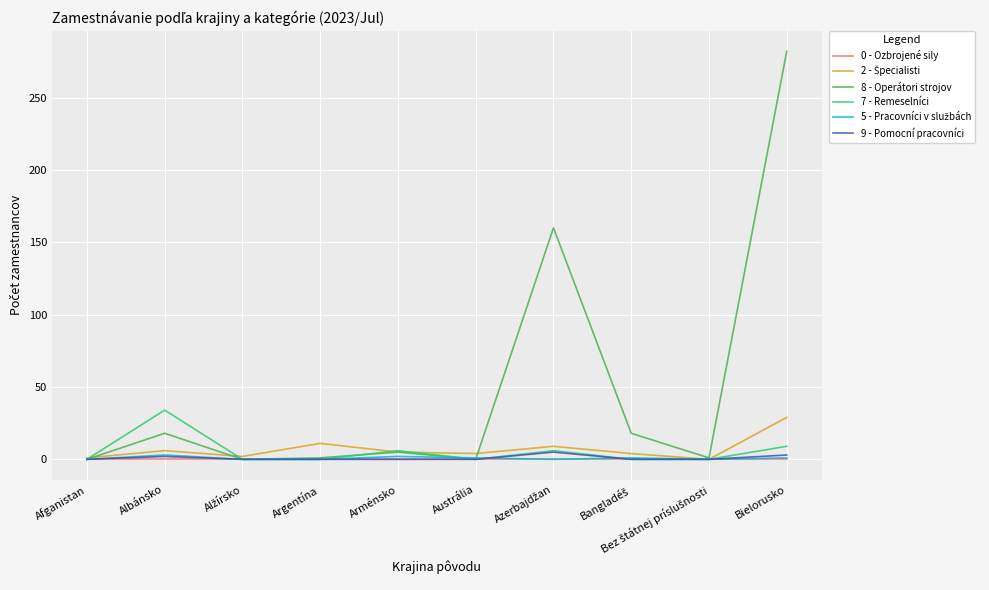

Between Arménsko and Bielorusko, which series saw the biggest shift?

8 - Operátori strojov